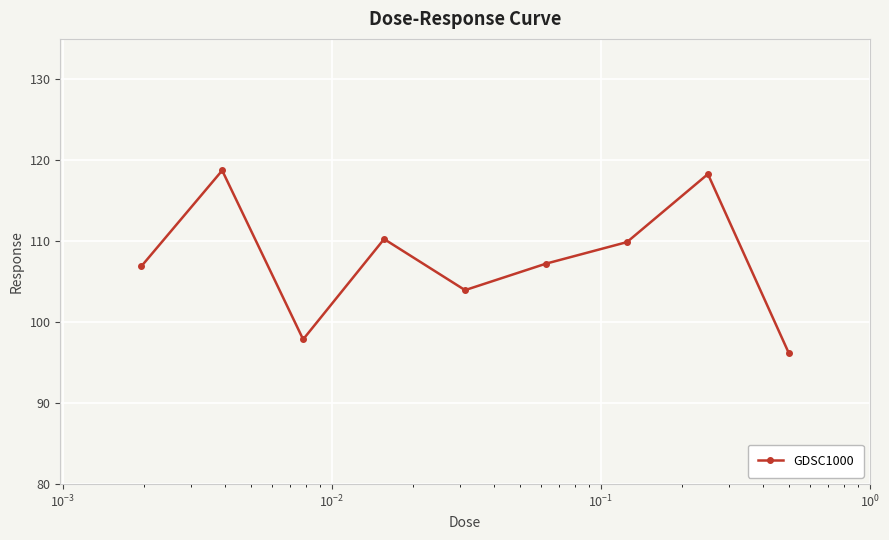

What is the value of the 5th point from the left?

104.0